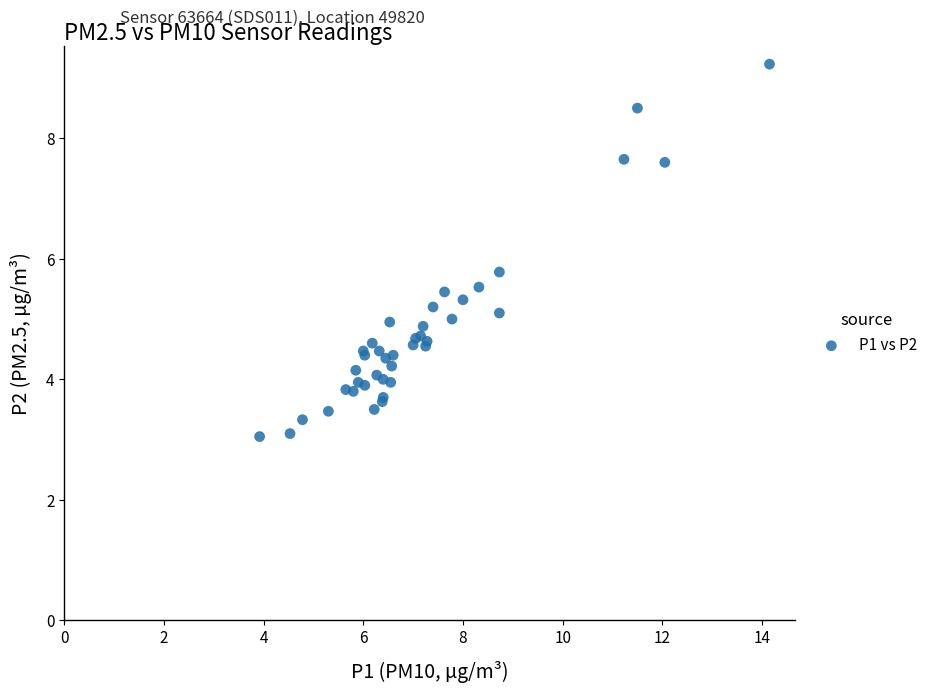

What Y value in the scatter plot is closest to 6?

5.8